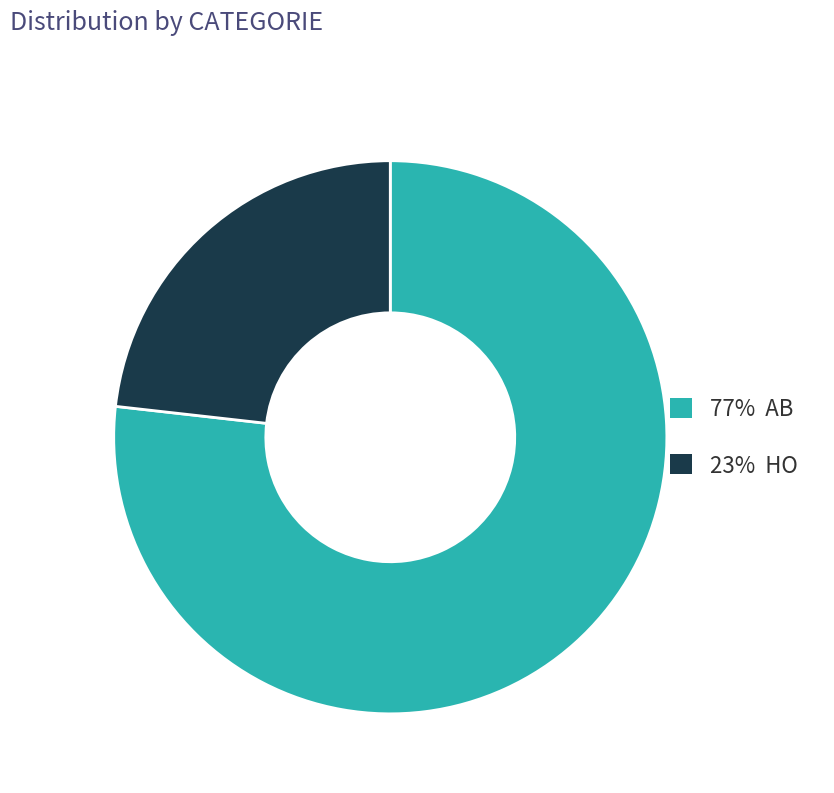

Is the sum of 77% AB and 23% HO greater than half?

Yes